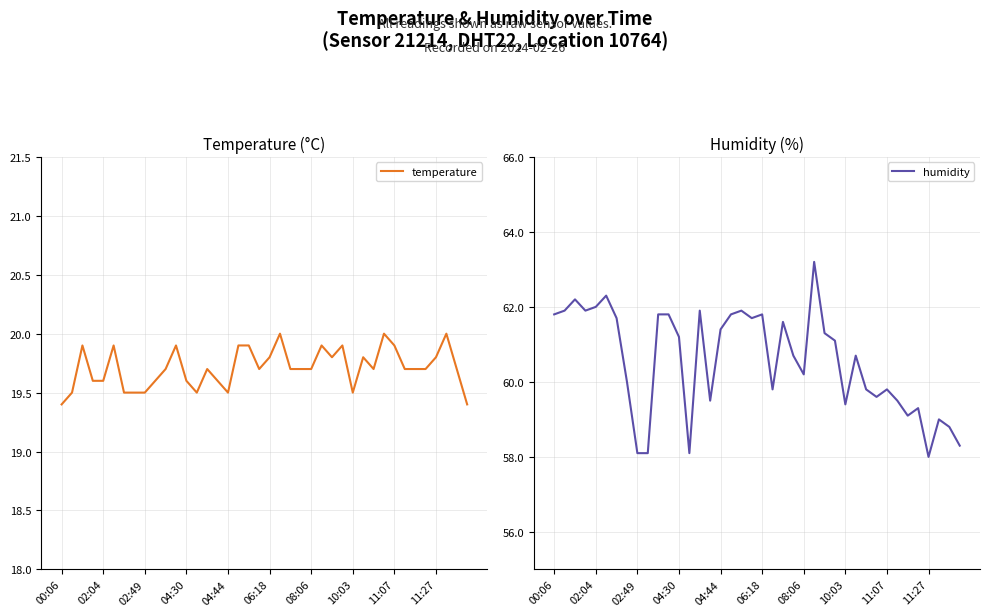

What is the highest value of the temperature series?

20.0